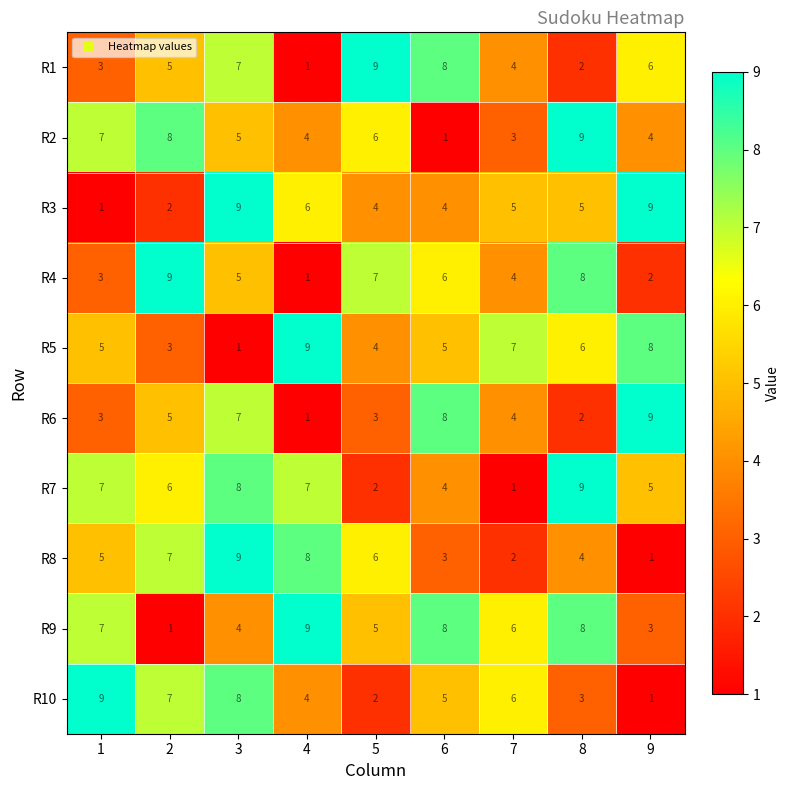

Is it true that R10 equals 1 at 8?

False